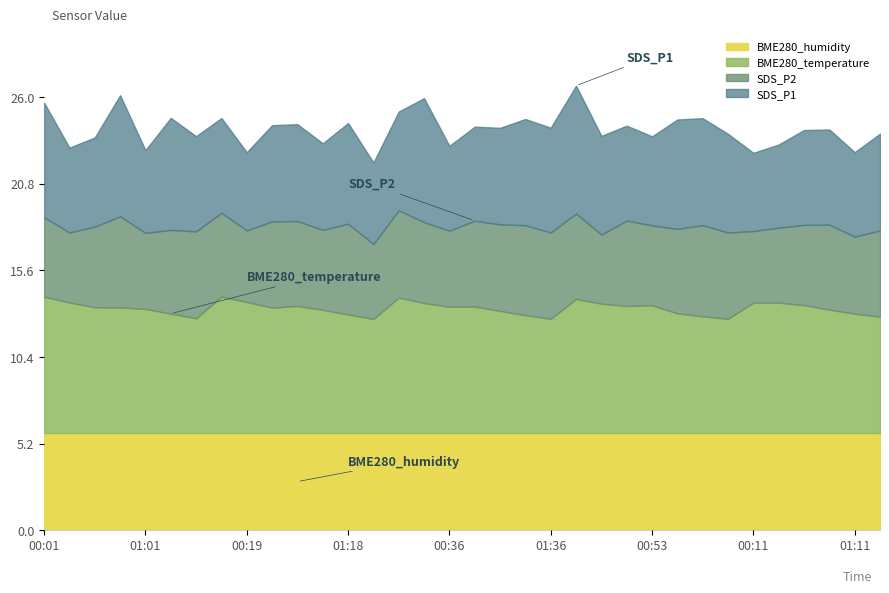

True or false: SDS_P2 and BME280_temperature cross at least once.

False